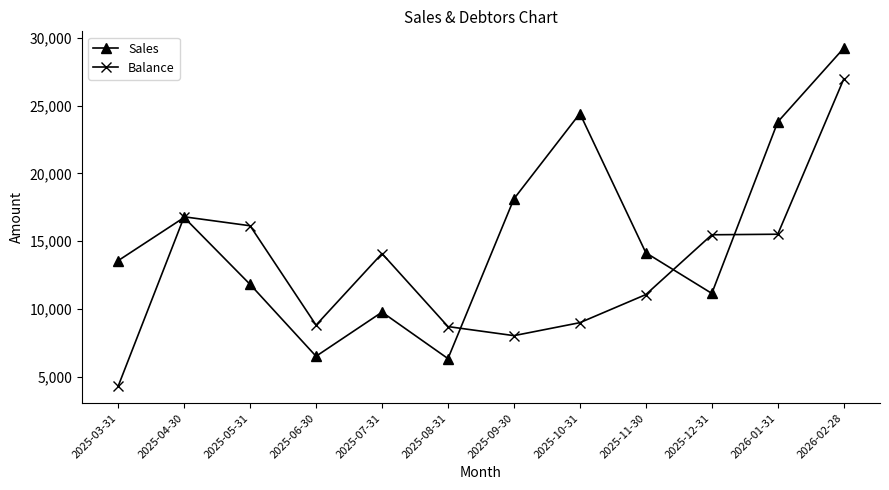

What is the minimum value for Balance?

4320